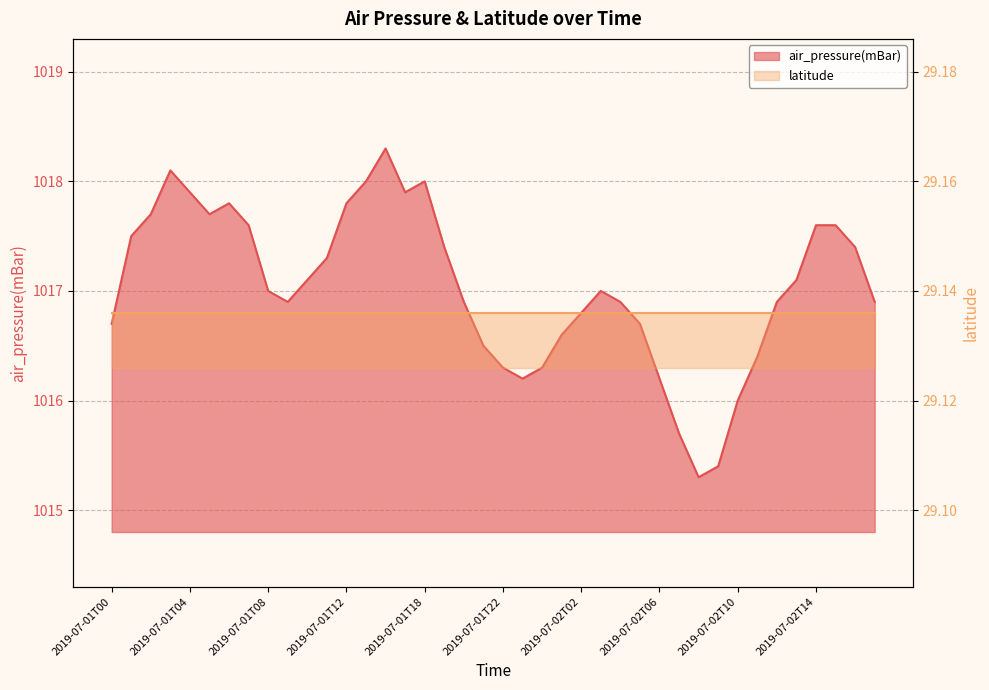

Which label corresponds to the smallest value in the chart?

2019-07-02T08